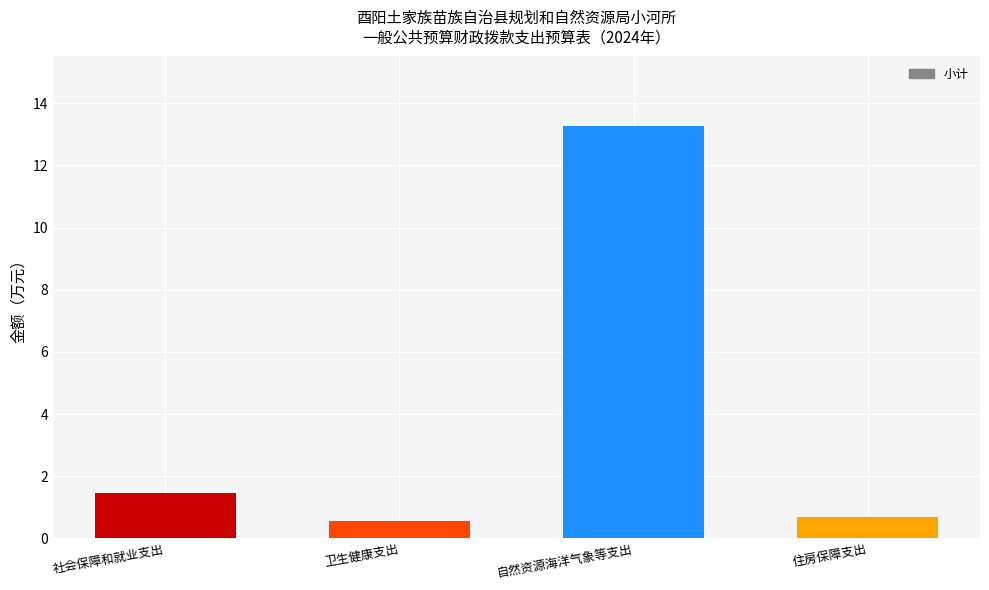

The value at 社会保障和就业支出 is 1.4. True or false?

True